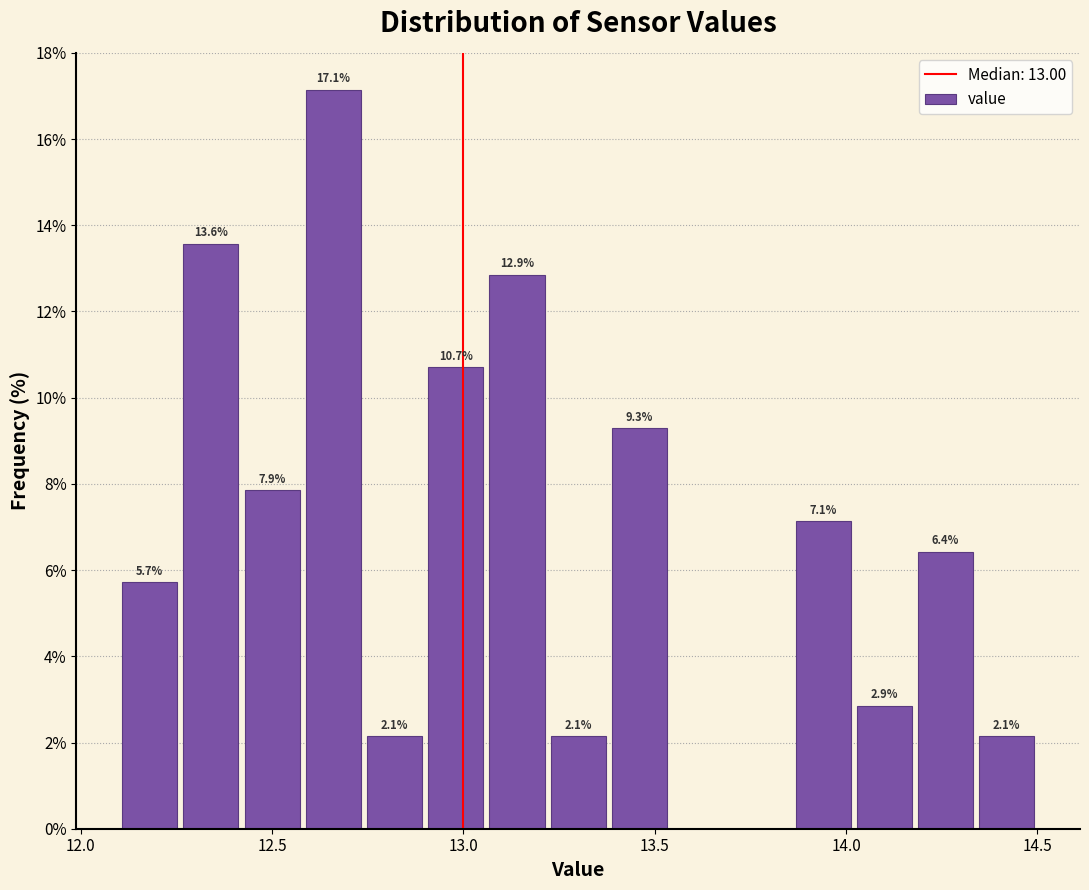

Read against the x-axis, roughly where is the centre of the tallest bar?

12.65